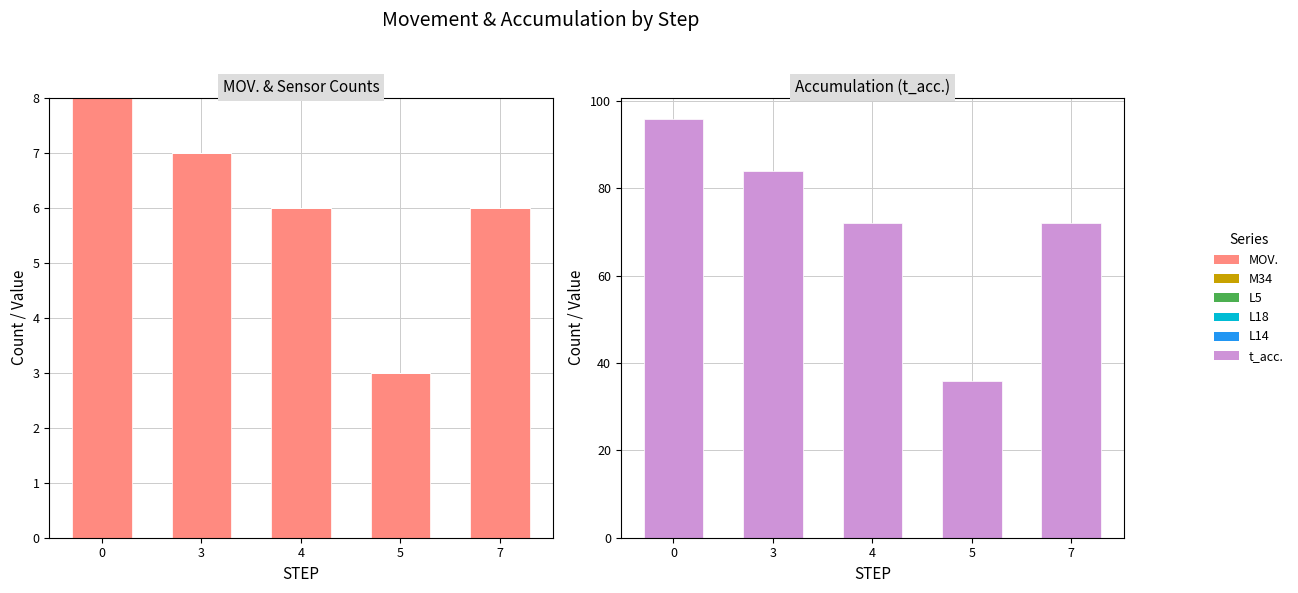

How many groups of bars are there?

5